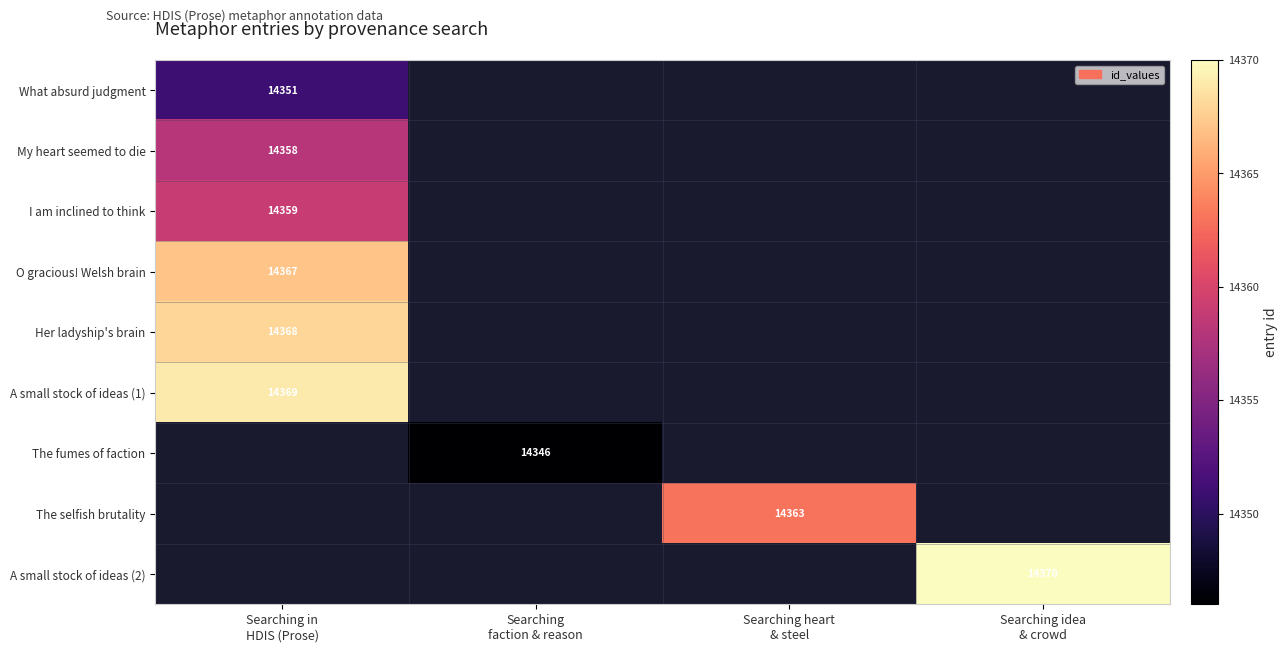

Which label corresponds to the largest value in the chart?

Searching idea
& crowd